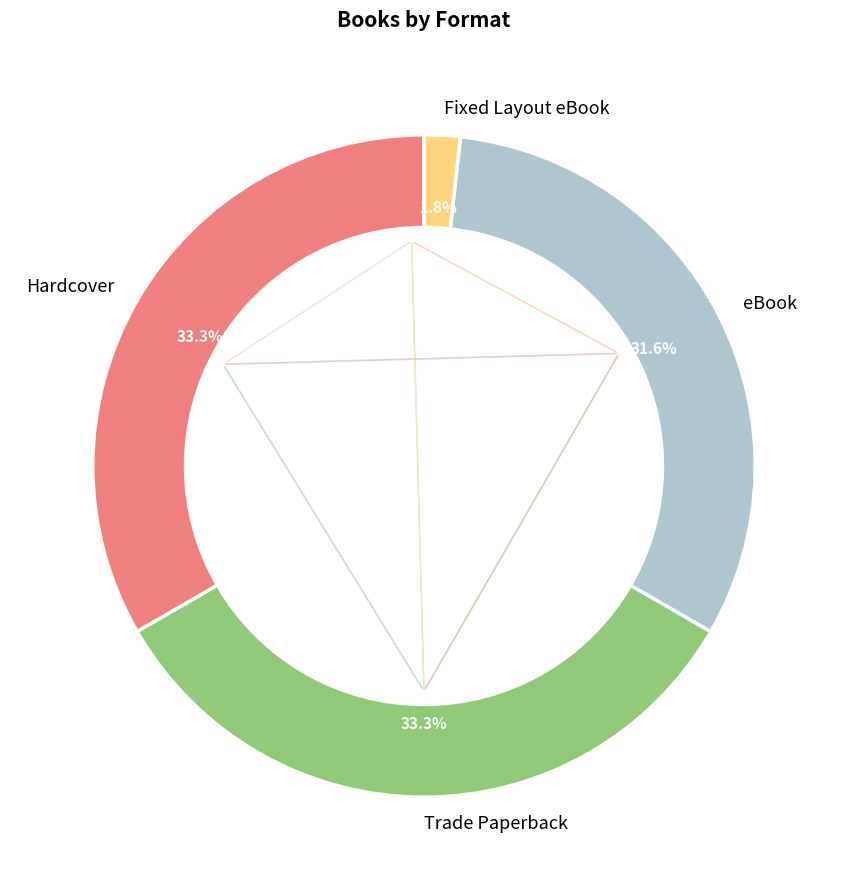

Is there a majority slice in this chart?

No